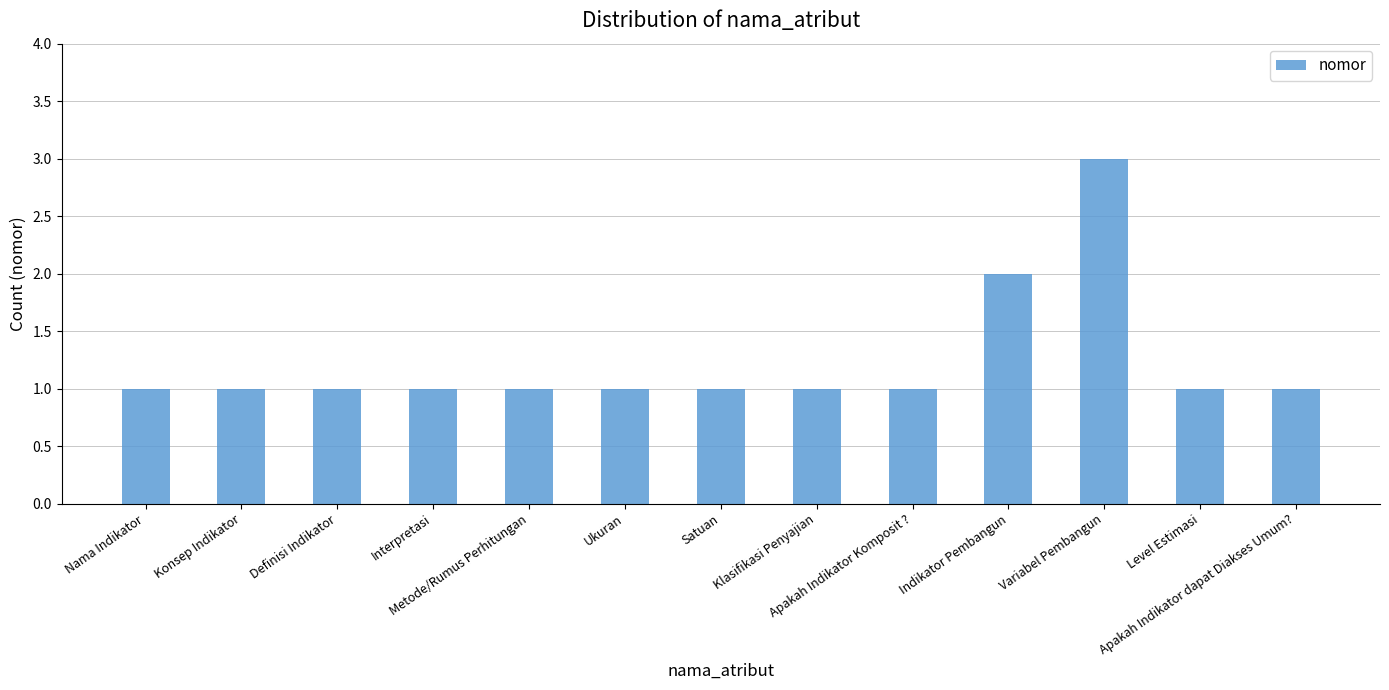

What is the sum of all values?

16